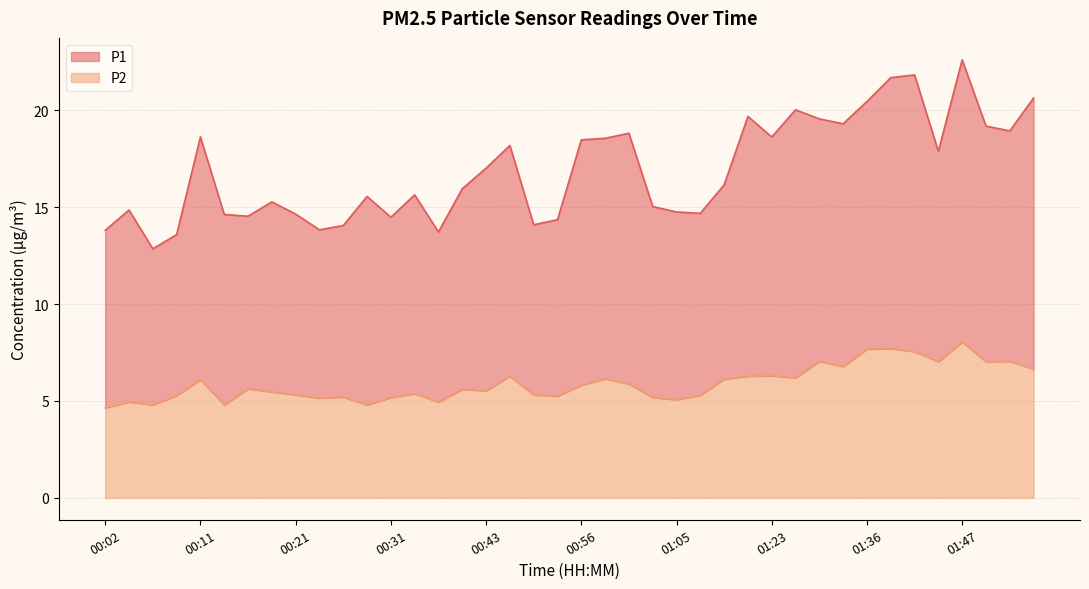

True or false: P1 and P2 cross at least once.

False